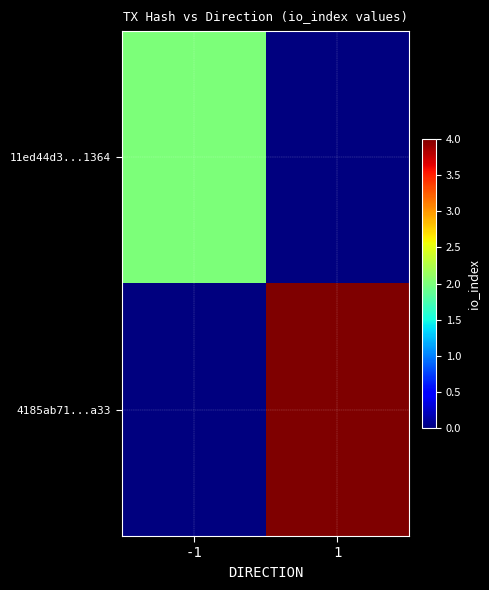

Which series has the largest range (max minus min)?

4185ab71...a33